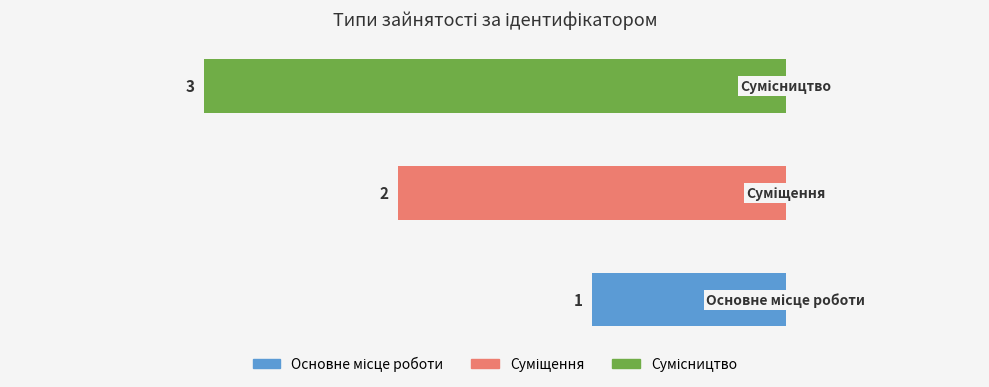

Where does the data first go above 2?

Сумісництво